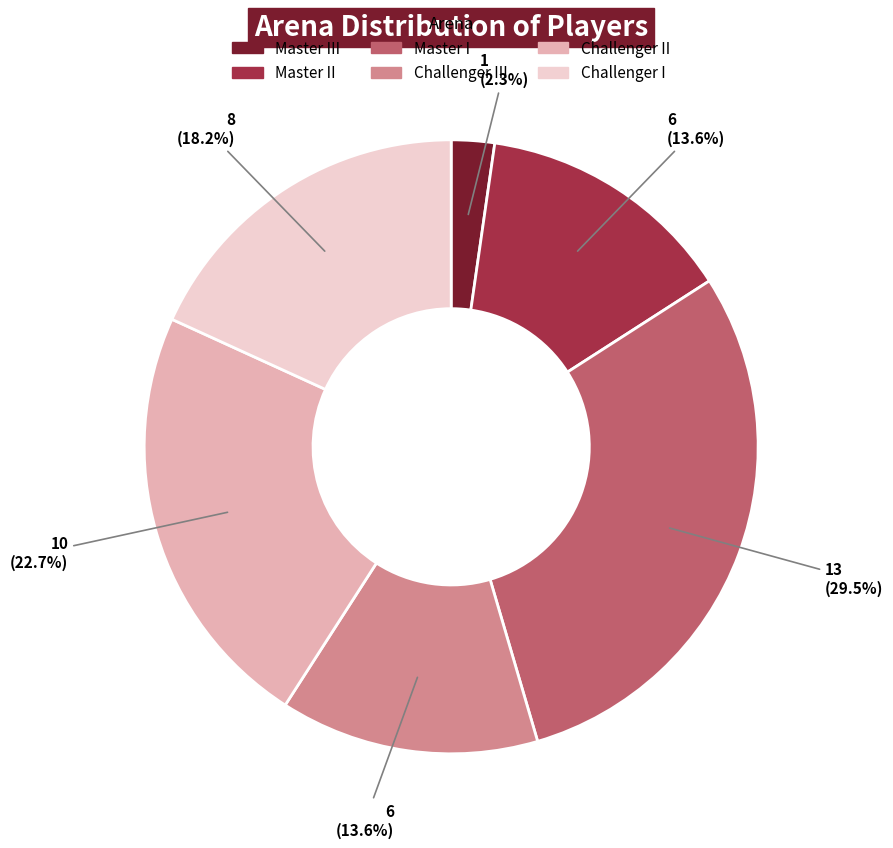

How many slices are in this pie chart?

6